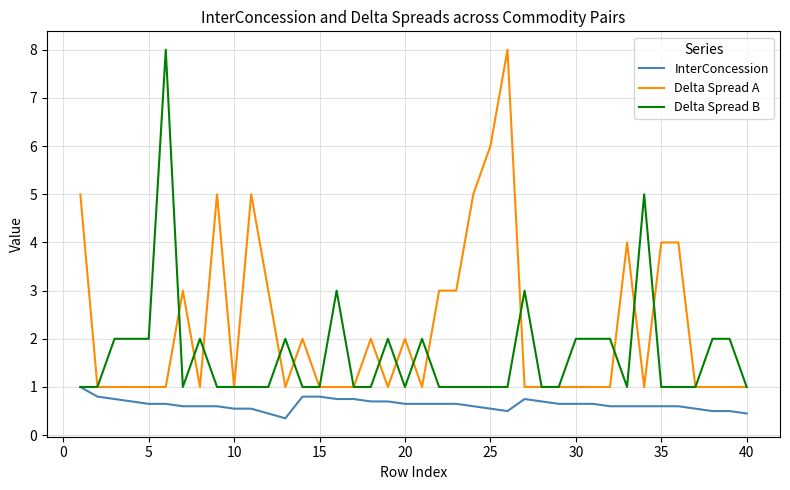

What is the maximum value for Delta Spread A?

8.0